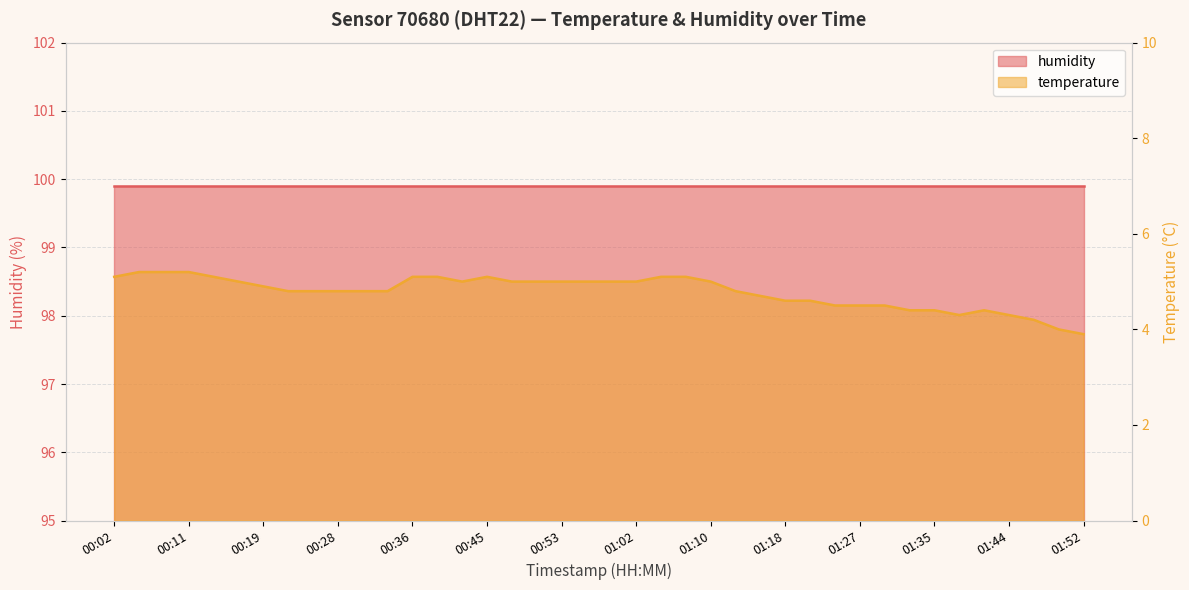

Reading left to right, list all the values displayed in this chart.

5.1	5.2	5.2	5.2	5.1	5.0	4.9	4.8	4.8	4.8	4.8	4.8	5.1	5.1	5.0	5.1	5.0	5.0	5.0	5.0	5.0	5.0	5.1	5.1	5.0	4.8	4.7	4.6	4.6	4.5	4.5	4.5	4.4	4.4	4.3	4.4	4.3	4.2	4.0	3.9